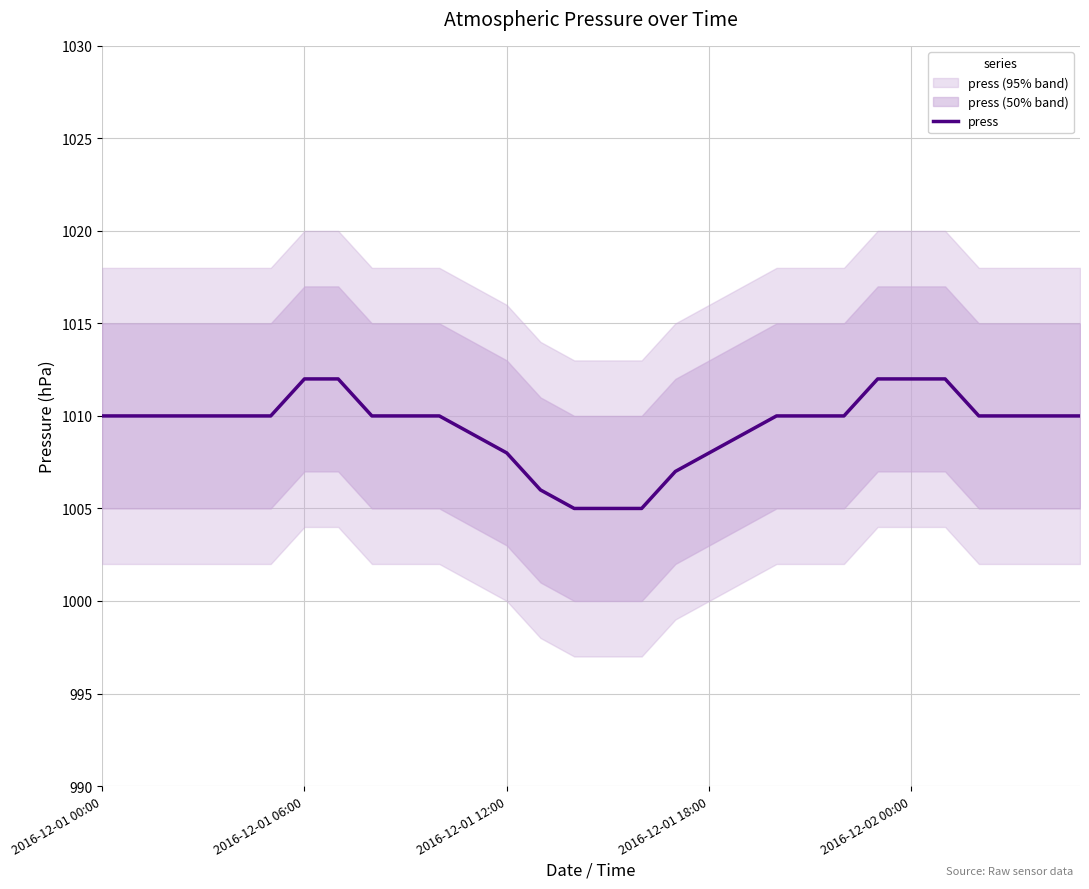

What is the lowest value of the press series?

1005